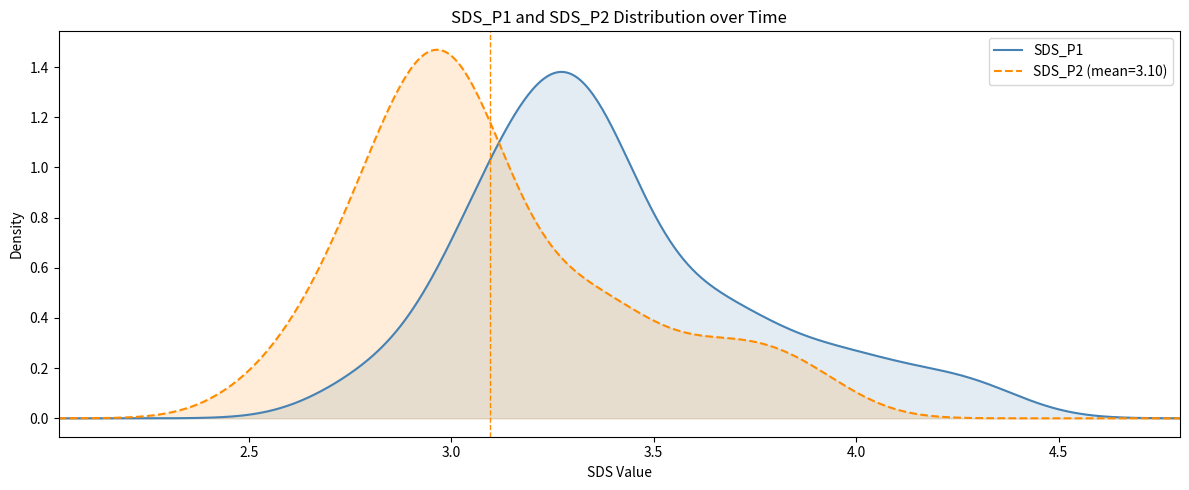

How many lines are shown in the chart?

2